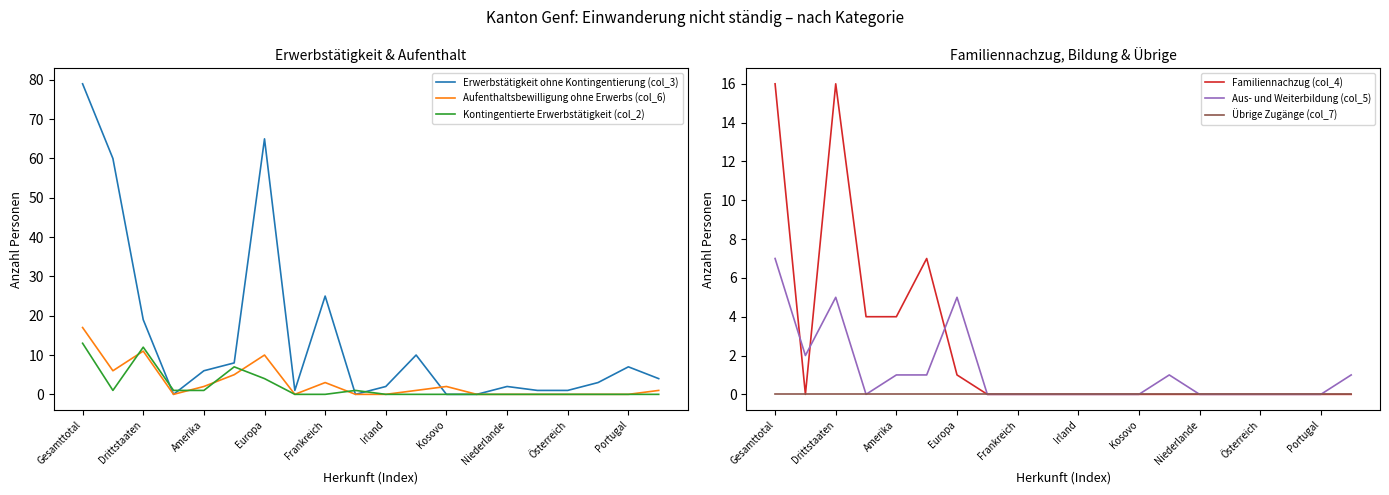

Is it true that Kontingentierte Erwerbstätigkeit (col_2) equals 0 at Kosovo?

True